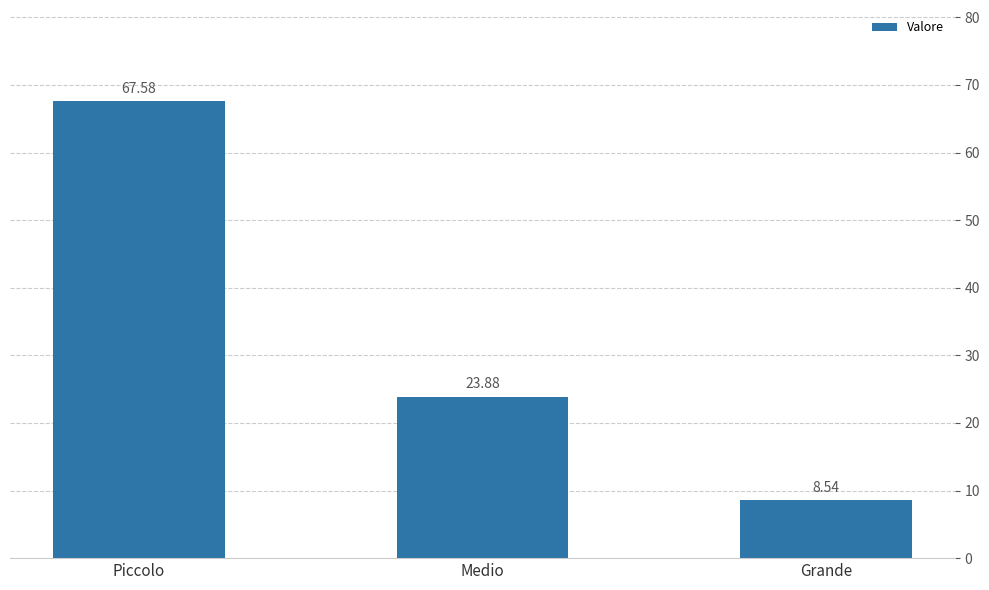

Are the bars grouped side by side (vs. stacked)?

No